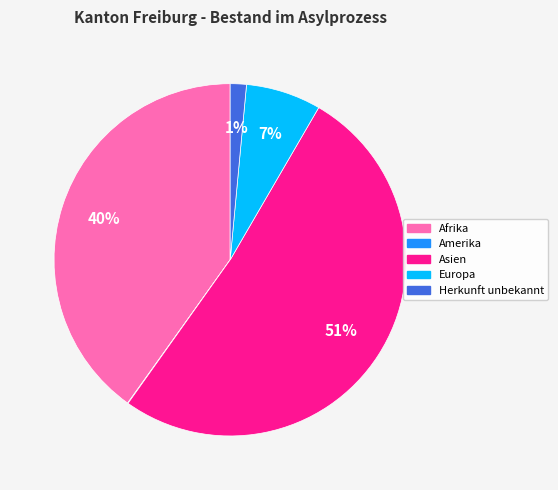

To the nearest percent, what is the average slice percentage?

20%